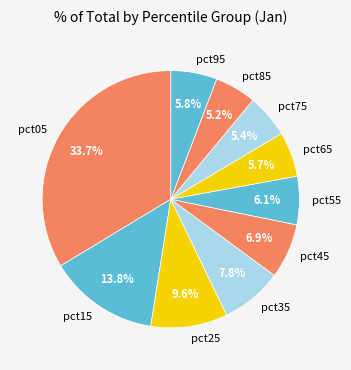

Which category has the biggest portion of the pie?

pct05